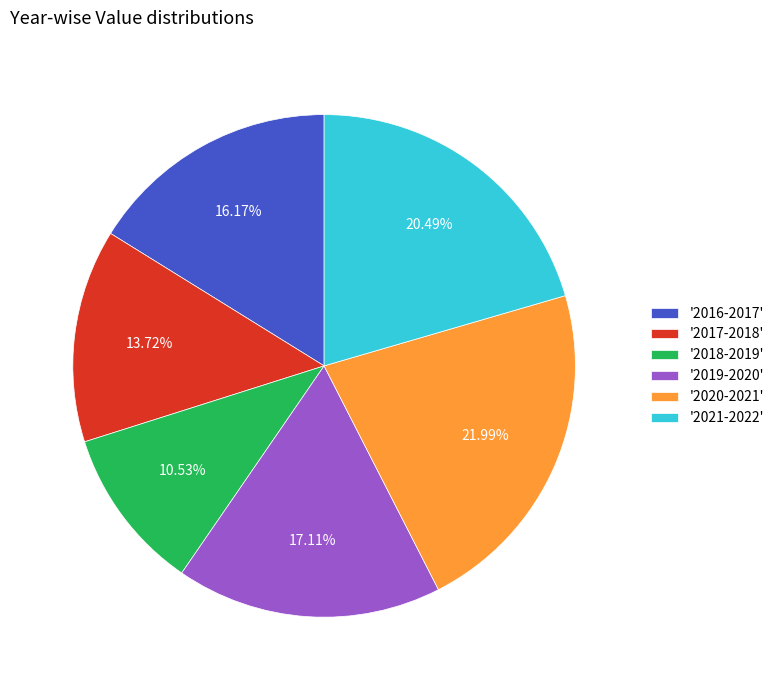

Is there a majority slice in this chart?

No